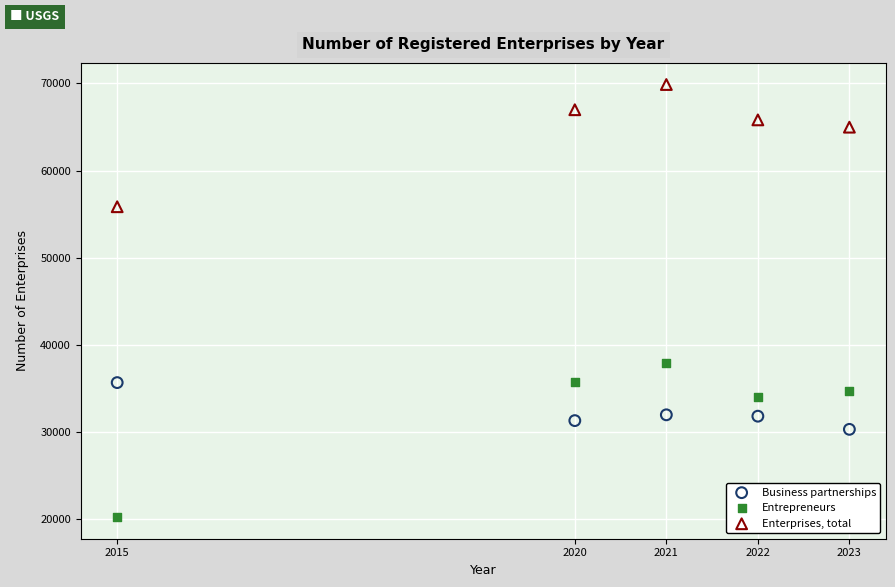

Which series has the largest Y range (max minus min)?

Entrepreneurs